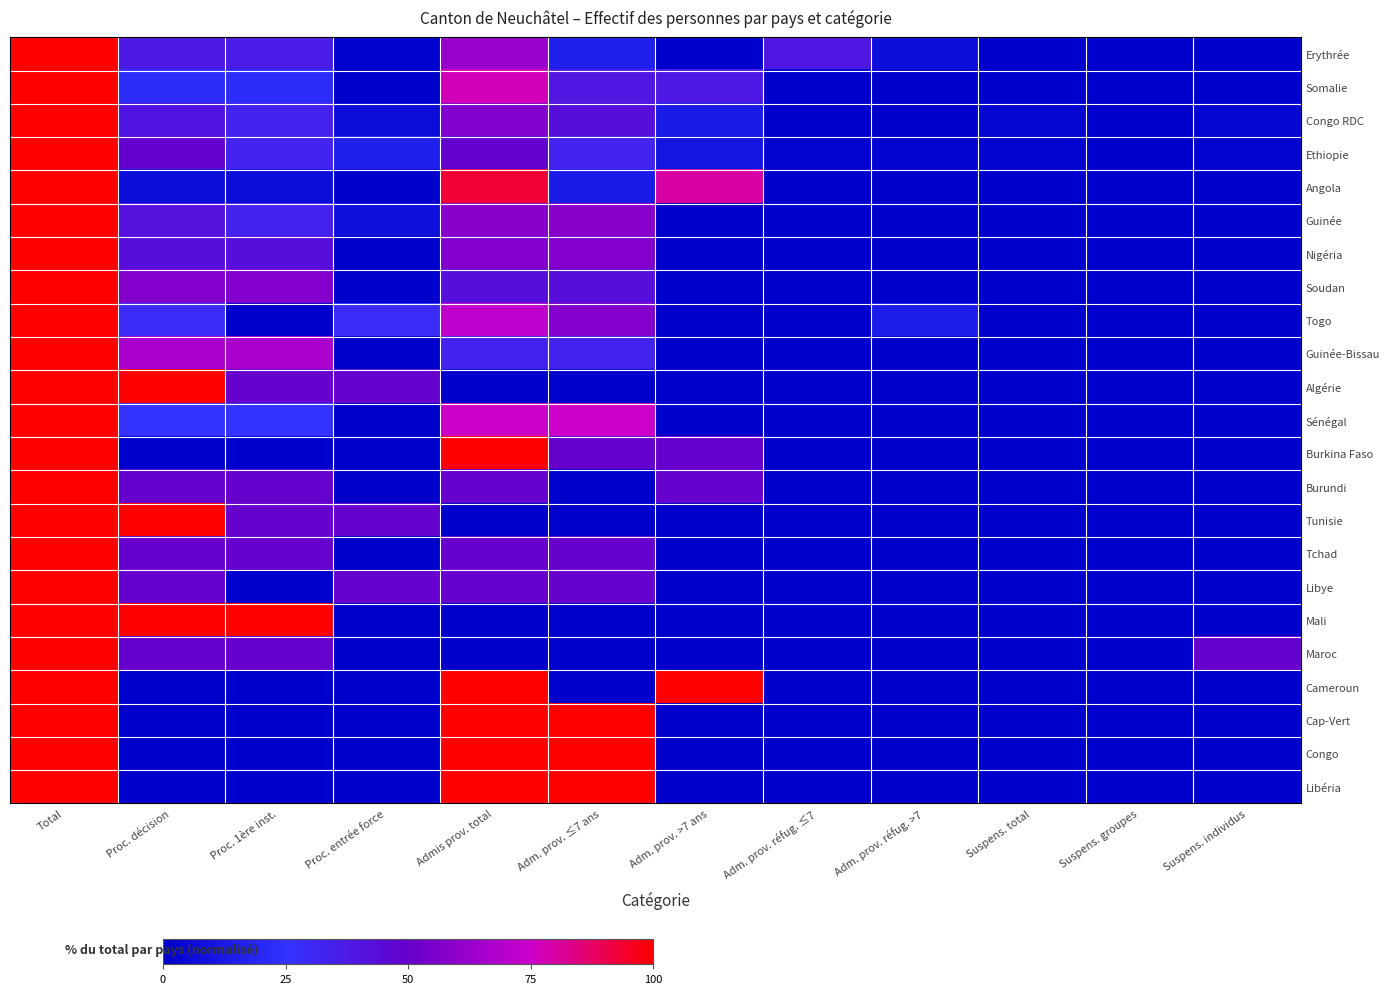

Reading left to right, extract all data points from this chart.

Erythrée: Total=100.0	Proc. décision=37.5	Proc. 1ère inst.=36.1	Proc. entrée force=1.5	Admis prov. total=62.5	Adm. prov. ≤7 ans=16.1	Adm. prov. >7 ans=0.0	Adm. prov. réfug. ≤7=39.0	Adm. prov. réfug. >7=7.3	Suspens. total=0.0	Suspens. groupes=0.0	Suspens. individus=0.0
Somalie: Total=100.0	Proc. décision=22.6	Proc. 1ère inst.=22.6	Proc. entrée force=0.0	Admis prov. total=77.4	Adm. prov. ≤7 ans=39.3	Adm. prov. >7 ans=38.1	Adm. prov. réfug. ≤7=0.0	Adm. prov. réfug. >7=0.0	Suspens. total=0.0	Suspens. groupes=0.0	Suspens. individus=0.0
Congo RDC: Total=100.0	Proc. décision=40.0	Proc. 1ère inst.=33.3	Proc. entrée force=6.7	Admis prov. total=56.7	Adm. prov. ≤7 ans=43.3	Adm. prov. >7 ans=13.3	Adm. prov. réfug. ≤7=0.0	Adm. prov. réfug. >7=0.0	Suspens. total=3.3	Suspens. groupes=0.0	Suspens. individus=3.3
Ethiopie: Total=100.0	Proc. décision=48.6	Proc. 1ère inst.=32.4	Proc. entrée force=16.2	Admis prov. total=48.6	Adm. prov. ≤7 ans=32.4	Adm. prov. >7 ans=10.8	Adm. prov. réfug. ≤7=2.7	Adm. prov. réfug. >7=2.7	Suspens. total=2.7	Suspens. groupes=0.0	Suspens. individus=2.7
Angola: Total=100.0	Proc. décision=6.7	Proc. 1ère inst.=6.7	Proc. entrée force=0.0	Admis prov. total=93.3	Adm. prov. ≤7 ans=13.3	Adm. prov. >7 ans=80.0	Adm. prov. réfug. ≤7=0.0	Adm. prov. réfug. >7=0.0	Suspens. total=0.0	Suspens. groupes=0.0	Suspens. individus=0.0
Guinée: Total=100.0	Proc. décision=41.7	Proc. 1ère inst.=33.3	Proc. entrée force=8.3	Admis prov. total=58.3	Adm. prov. ≤7 ans=58.3	Adm. prov. >7 ans=0.0	Adm. prov. réfug. ≤7=0.0	Adm. prov. réfug. >7=0.0	Suspens. total=0.0	Suspens. groupes=0.0	Suspens. individus=0.0
Nigéria: Total=100.0	Proc. décision=42.9	Proc. 1ère inst.=42.9	Proc. entrée force=0.0	Admis prov. total=57.1	Adm. prov. ≤7 ans=57.1	Adm. prov. >7 ans=0.0	Adm. prov. réfug. ≤7=0.0	Adm. prov. réfug. >7=0.0	Suspens. total=0.0	Suspens. groupes=0.0	Suspens. individus=0.0
Soudan: Total=100.0	Proc. décision=57.1	Proc. 1ère inst.=57.1	Proc. entrée force=0.0	Admis prov. total=42.9	Adm. prov. ≤7 ans=42.9	Adm. prov. >7 ans=0.0	Adm. prov. réfug. ≤7=0.0	Adm. prov. réfug. >7=0.0	Suspens. total=0.0	Suspens. groupes=0.0	Suspens. individus=0.0
Togo: Total=100.0	Proc. décision=28.6	Proc. 1ère inst.=0.0	Proc. entrée force=28.6	Admis prov. total=71.4	Adm. prov. ≤7 ans=57.1	Adm. prov. >7 ans=0.0	Adm. prov. réfug. ≤7=0.0	Adm. prov. réfug. >7=14.3	Suspens. total=0.0	Suspens. groupes=0.0	Suspens. individus=0.0
Guinée-Bissau: Total=100.0	Proc. décision=66.7	Proc. 1ère inst.=66.7	Proc. entrée force=0.0	Admis prov. total=33.3	Adm. prov. ≤7 ans=33.3	Adm. prov. >7 ans=0.0	Adm. prov. réfug. ≤7=0.0	Adm. prov. réfug. >7=0.0	Suspens. total=0.0	Suspens. groupes=0.0	Suspens. individus=0.0
Algérie: Total=100.0	Proc. décision=100.0	Proc. 1ère inst.=50.0	Proc. entrée force=50.0	Admis prov. total=0.0	Adm. prov. ≤7 ans=0.0	Adm. prov. >7 ans=0.0	Adm. prov. réfug. ≤7=0.0	Adm. prov. réfug. >7=0.0	Suspens. total=0.0	Suspens. groupes=0.0	Suspens. individus=0.0
Sénégal: Total=100.0	Proc. décision=25.0	Proc. 1ère inst.=25.0	Proc. entrée force=0.0	Admis prov. total=75.0	Adm. prov. ≤7 ans=75.0	Adm. prov. >7 ans=0.0	Adm. prov. réfug. ≤7=0.0	Adm. prov. réfug. >7=0.0	Suspens. total=0.0	Suspens. groupes=0.0	Suspens. individus=0.0
Burkina Faso: Total=100.0	Proc. décision=0.0	Proc. 1ère inst.=0.0	Proc. entrée force=0.0	Admis prov. total=100.0	Adm. prov. ≤7 ans=50.0	Adm. prov. >7 ans=50.0	Adm. prov. réfug. ≤7=0.0	Adm. prov. réfug. >7=0.0	Suspens. total=0.0	Suspens. groupes=0.0	Suspens. individus=0.0
Burundi: Total=100.0	Proc. décision=50.0	Proc. 1ère inst.=50.0	Proc. entrée force=0.0	Admis prov. total=50.0	Adm. prov. ≤7 ans=0.0	Adm. prov. >7 ans=50.0	Adm. prov. réfug. ≤7=0.0	Adm. prov. réfug. >7=0.0	Suspens. total=0.0	Suspens. groupes=0.0	Suspens. individus=0.0
Tunisie: Total=100.0	Proc. décision=100.0	Proc. 1ère inst.=50.0	Proc. entrée force=50.0	Admis prov. total=0.0	Adm. prov. ≤7 ans=0.0	Adm. prov. >7 ans=0.0	Adm. prov. réfug. ≤7=0.0	Adm. prov. réfug. >7=0.0	Suspens. total=0.0	Suspens. groupes=0.0	Suspens. individus=0.0
Tchad: Total=100.0	Proc. décision=50.0	Proc. 1ère inst.=50.0	Proc. entrée force=0.0	Admis prov. total=50.0	Adm. prov. ≤7 ans=50.0	Adm. prov. >7 ans=0.0	Adm. prov. réfug. ≤7=0.0	Adm. prov. réfug. >7=0.0	Suspens. total=0.0	Suspens. groupes=0.0	Suspens. individus=0.0
Libye: Total=100.0	Proc. décision=50.0	Proc. 1ère inst.=0.0	Proc. entrée force=50.0	Admis prov. total=50.0	Adm. prov. ≤7 ans=50.0	Adm. prov. >7 ans=0.0	Adm. prov. réfug. ≤7=0.0	Adm. prov. réfug. >7=0.0	Suspens. total=0.0	Suspens. groupes=0.0	Suspens. individus=0.0
Mali: Total=100.0	Proc. décision=100.0	Proc. 1ère inst.=100.0	Proc. entrée force=0.0	Admis prov. total=0.0	Adm. prov. ≤7 ans=0.0	Adm. prov. >7 ans=0.0	Adm. prov. réfug. ≤7=0.0	Adm. prov. réfug. >7=0.0	Suspens. total=0.0	Suspens. groupes=0.0	Suspens. individus=0.0
Maroc: Total=100.0	Proc. décision=50.0	Proc. 1ère inst.=50.0	Proc. entrée force=0.0	Admis prov. total=0.0	Adm. prov. ≤7 ans=0.0	Adm. prov. >7 ans=0.0	Adm. prov. réfug. ≤7=0.0	Adm. prov. réfug. >7=0.0	Suspens. total=0.0	Suspens. groupes=0.0	Suspens. individus=50.0
Cameroun: Total=100.0	Proc. décision=0.0	Proc. 1ère inst.=0.0	Proc. entrée force=0.0	Admis prov. total=100.0	Adm. prov. ≤7 ans=0.0	Adm. prov. >7 ans=100.0	Adm. prov. réfug. ≤7=0.0	Adm. prov. réfug. >7=0.0	Suspens. total=0.0	Suspens. groupes=0.0	Suspens. individus=0.0
Cap-Vert: Total=100.0	Proc. décision=0.0	Proc. 1ère inst.=0.0	Proc. entrée force=0.0	Admis prov. total=100.0	Adm. prov. ≤7 ans=100.0	Adm. prov. >7 ans=0.0	Adm. prov. réfug. ≤7=0.0	Adm. prov. réfug. >7=0.0	Suspens. total=0.0	Suspens. groupes=0.0	Suspens. individus=0.0
Congo: Total=100.0	Proc. décision=0.0	Proc. 1ère inst.=0.0	Proc. entrée force=0.0	Admis prov. total=100.0	Adm. prov. ≤7 ans=100.0	Adm. prov. >7 ans=0.0	Adm. prov. réfug. ≤7=0.0	Adm. prov. réfug. >7=0.0	Suspens. total=0.0	Suspens. groupes=0.0	Suspens. individus=0.0
Libéria: Total=100.0	Proc. décision=0.0	Proc. 1ère inst.=0.0	Proc. entrée force=0.0	Admis prov. total=100.0	Adm. prov. ≤7 ans=100.0	Adm. prov. >7 ans=0.0	Adm. prov. réfug. ≤7=0.0	Adm. prov. réfug. >7=0.0	Suspens. total=0.0	Suspens. groupes=0.0	Suspens. individus=0.0